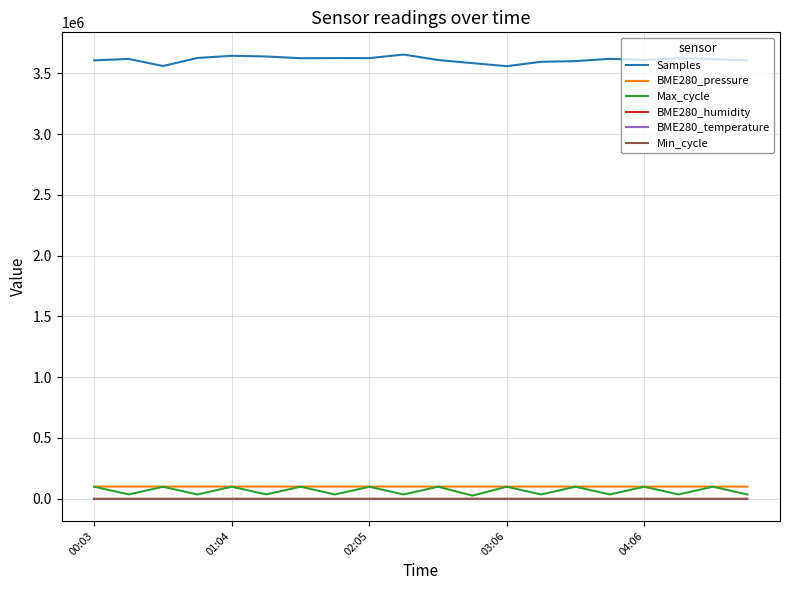

True or false: BME280_pressure and Min_cycle cross at least once.

False